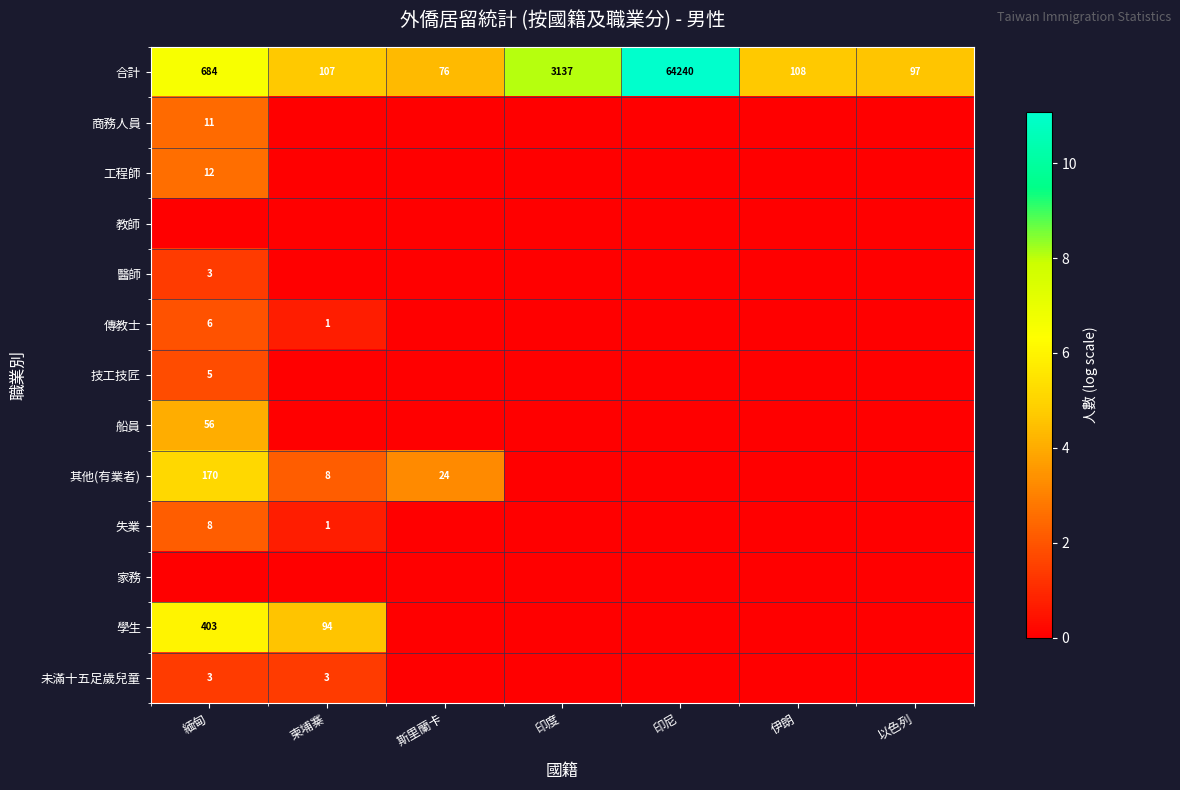

True or false: 傳教士 has a value of 6 at 緬甸.

True